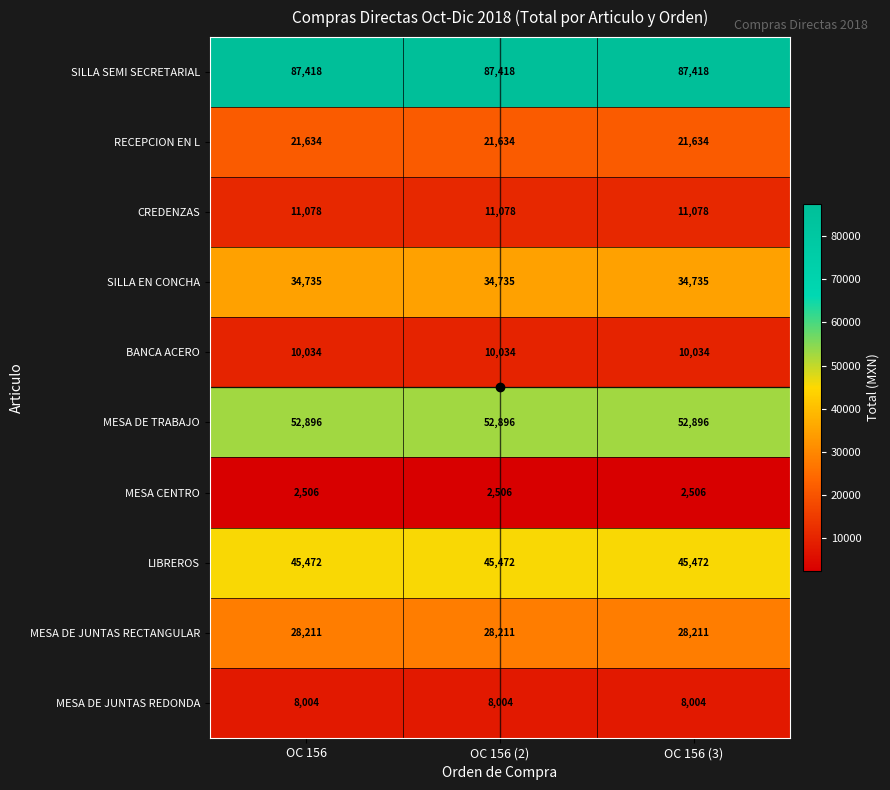

What is the spread (max minus min) of values at OC 156 (2)?

84912